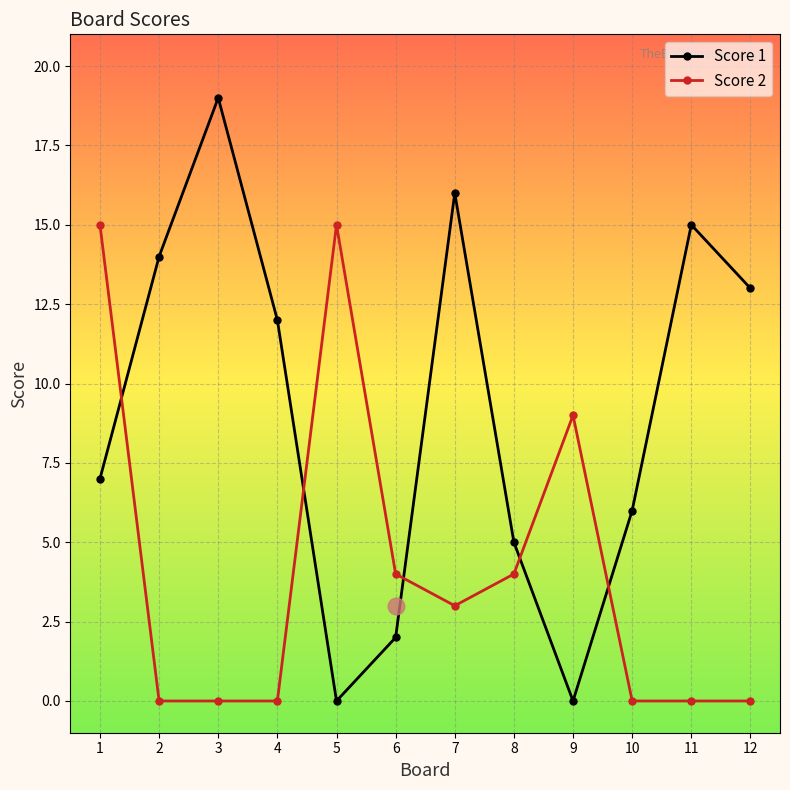

The Score 2 series shows -8 at 4. True or false?

False